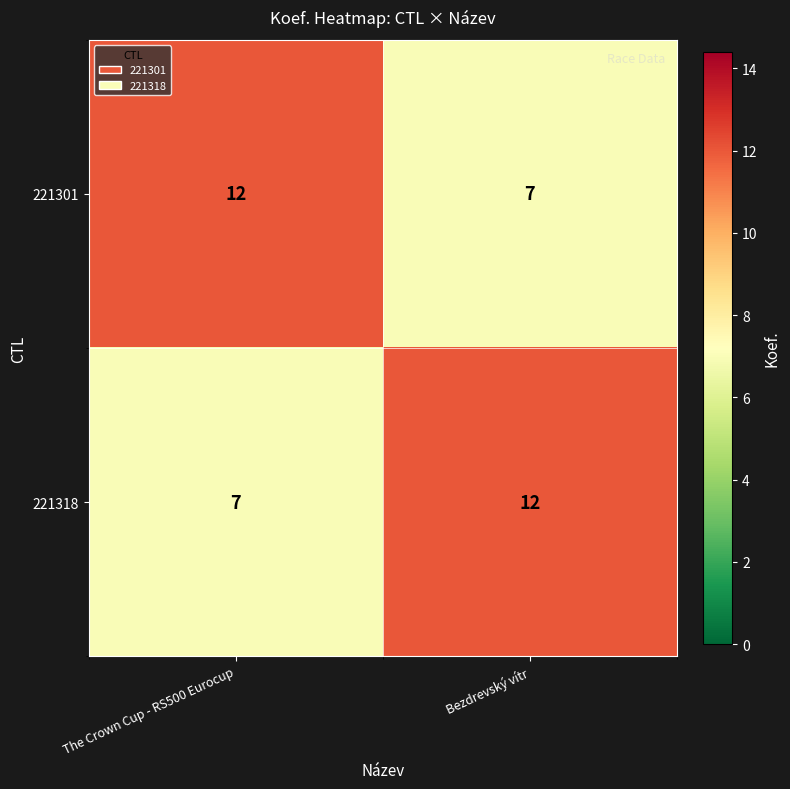

What is the smallest value displayed?

7